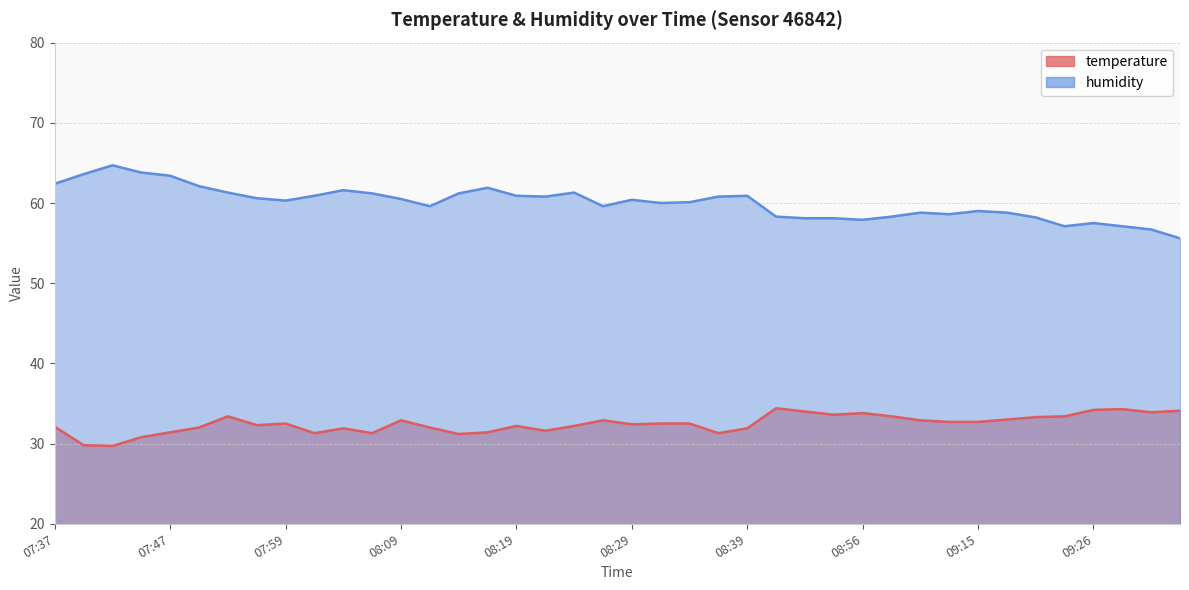

Rank the series by their maximum value, from highest to lowest.

humidity, temperature